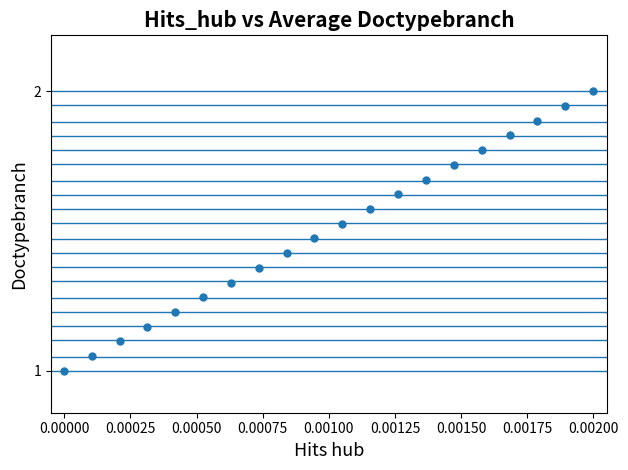

What is the range of Y values (max minus min)?

1.0